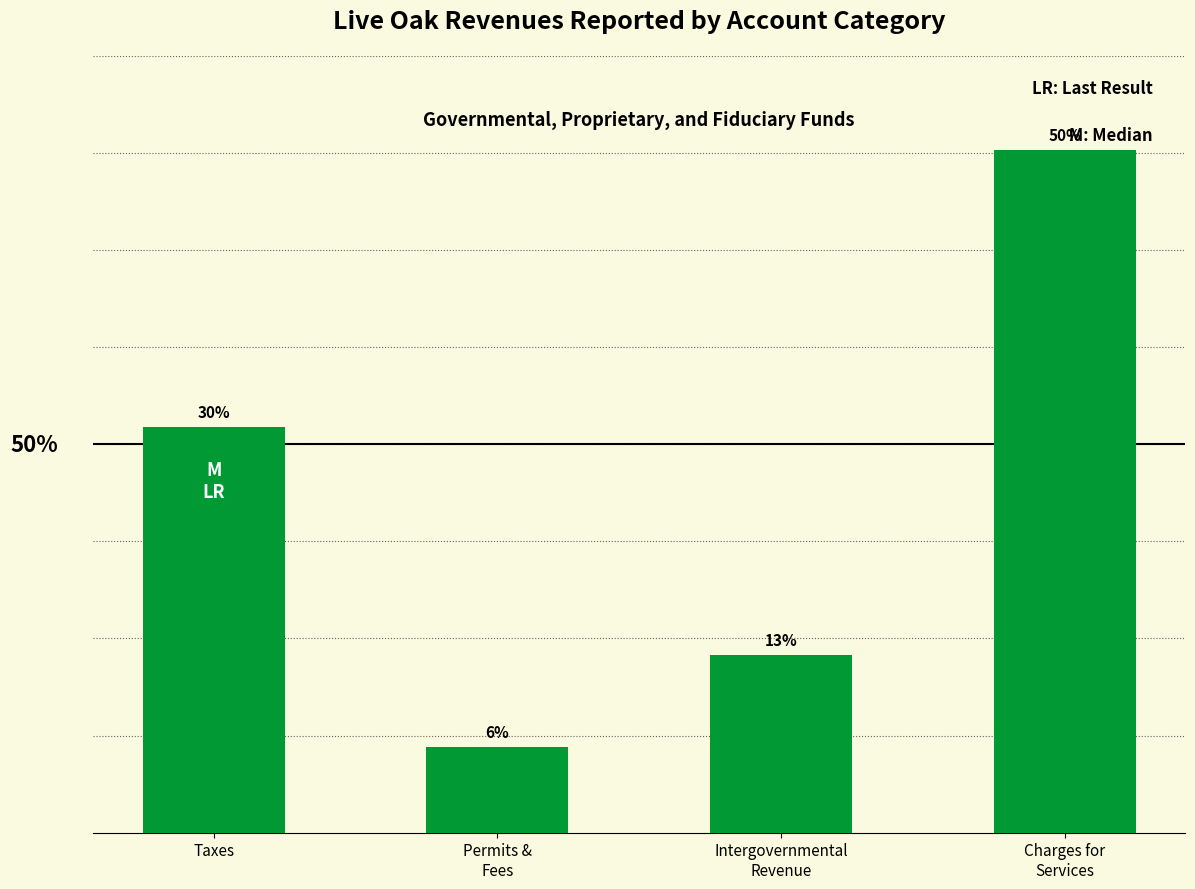

Are the bars horizontal?

No